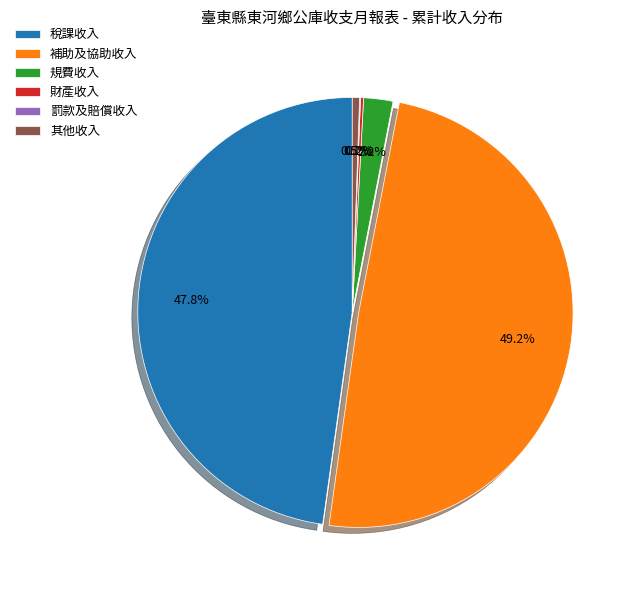

Does any single category account for the majority?

No